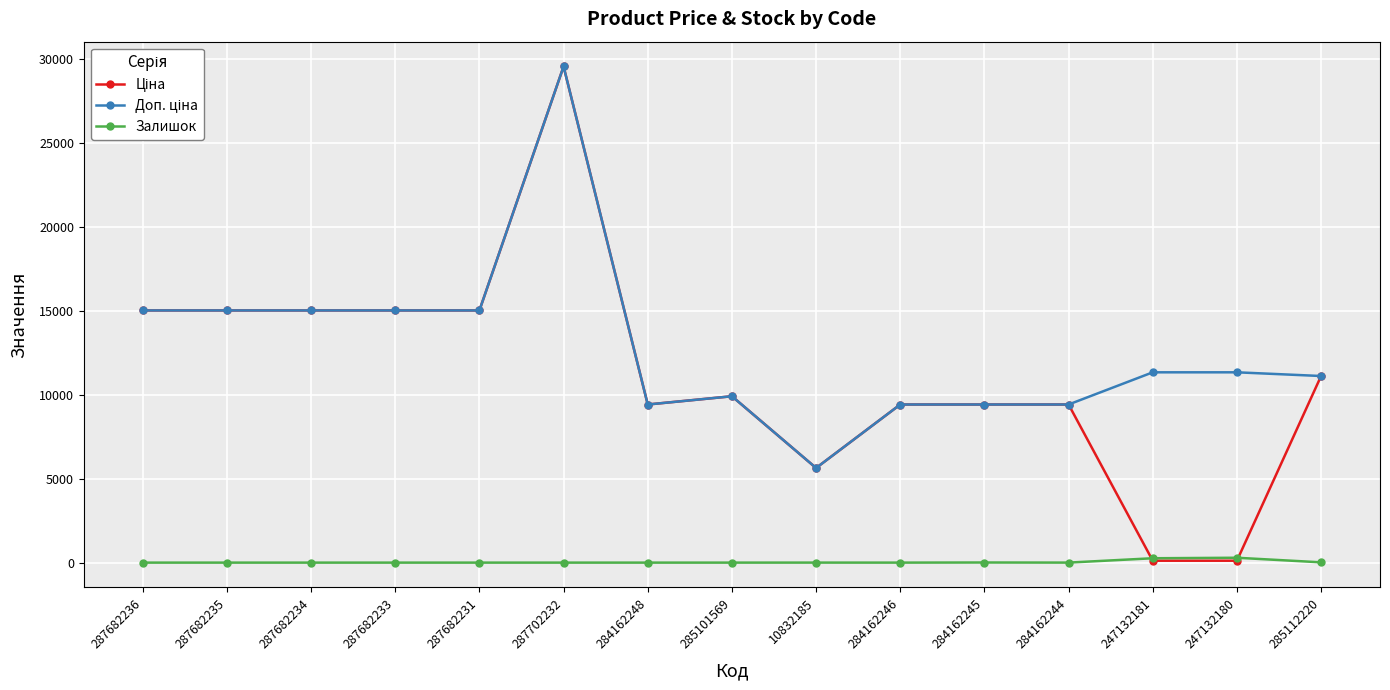

What is the spread (max minus min) of values at 287682233?

15019.2